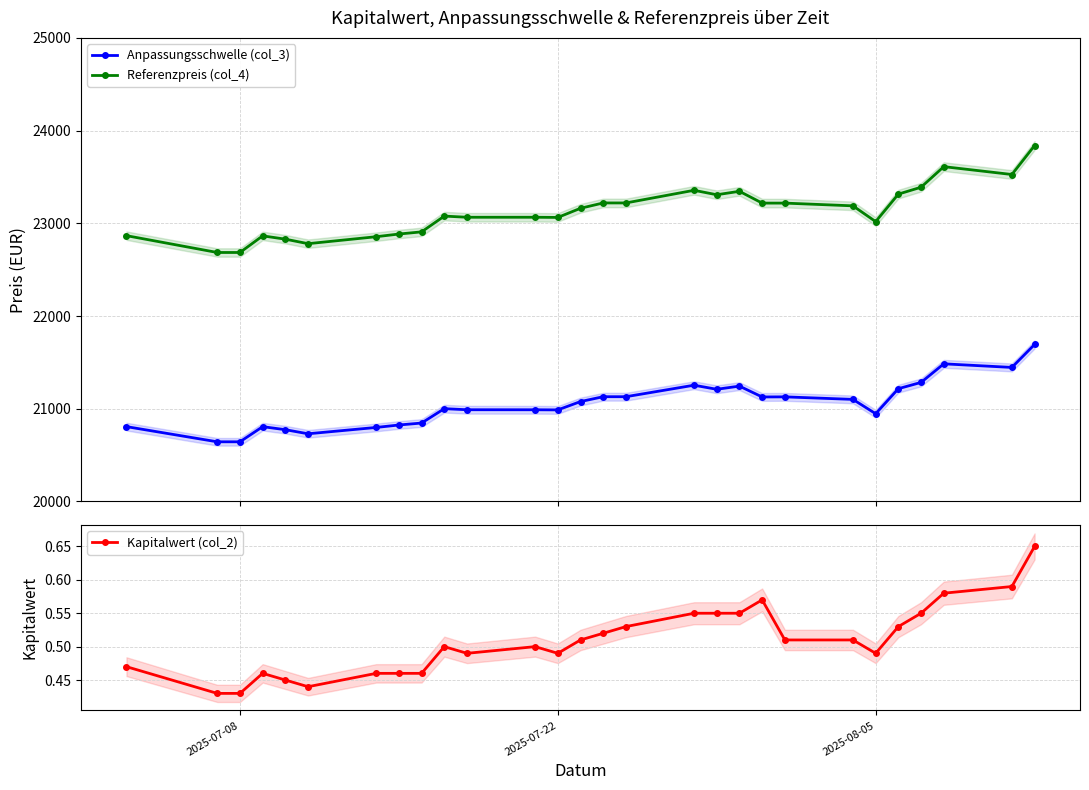

What is the value of the Referenzpreis (col_4) point at the 7th from the left?

22855.6